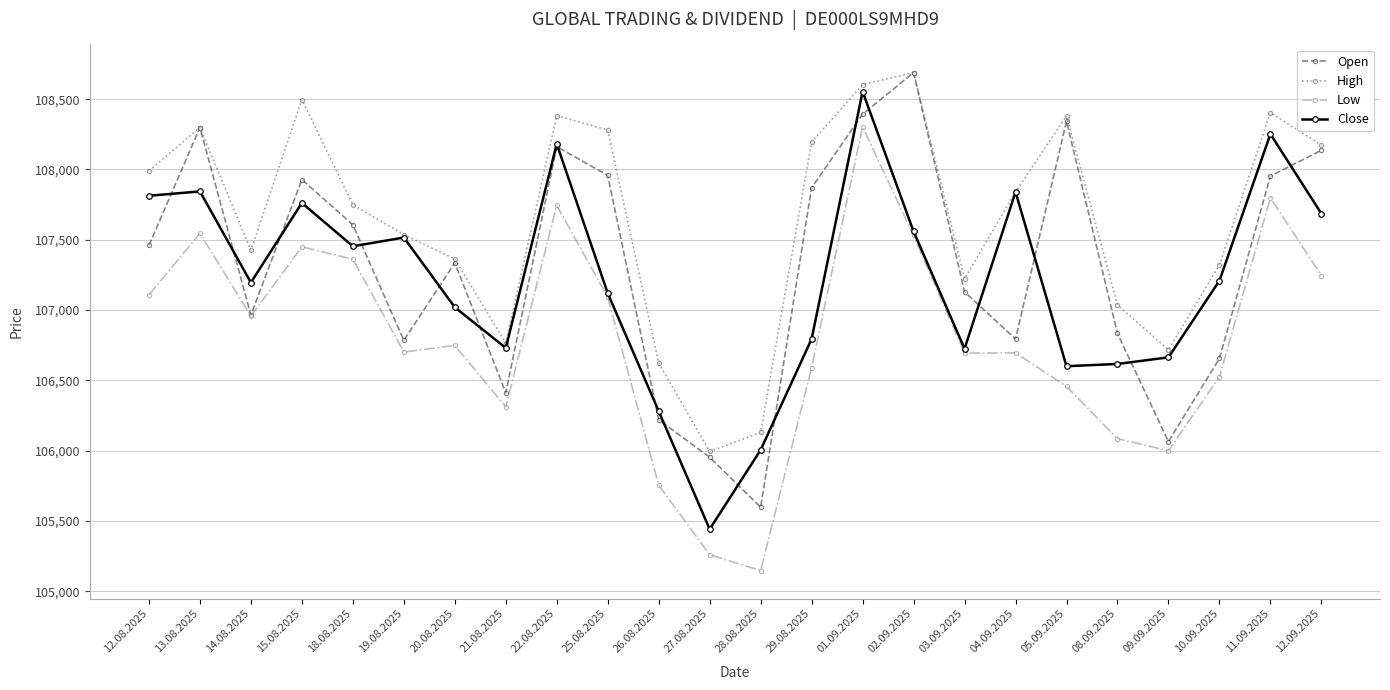

What are all the series names shown in the legend?

Open, High, Low, Close